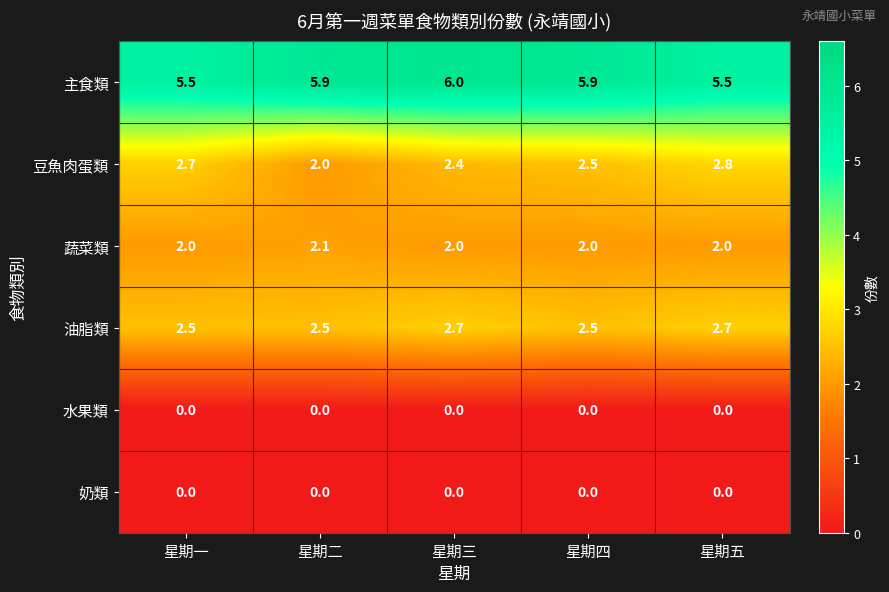

At which category is the sum across all series the highest?

星期三